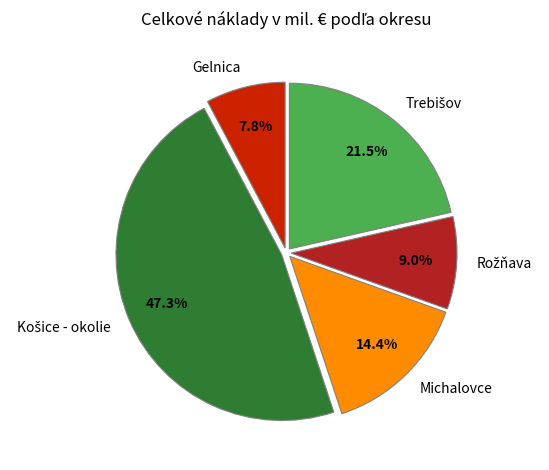

Is there any slice that represents more than half of the pie?

No